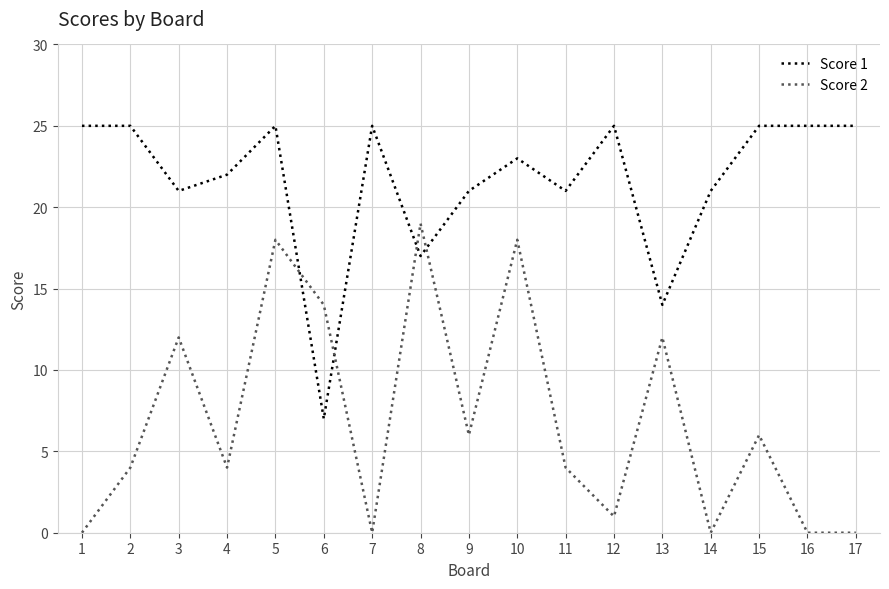

What are all the series names shown in the legend?

Score 1, Score 2